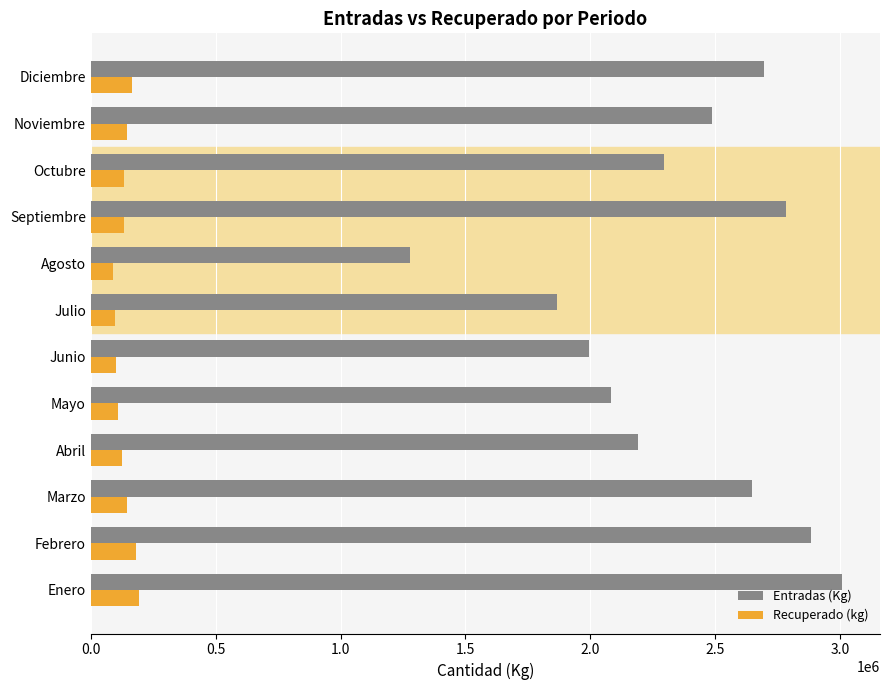

Between Febrero and Noviembre, which series saw the biggest shift?

Entradas (Kg)